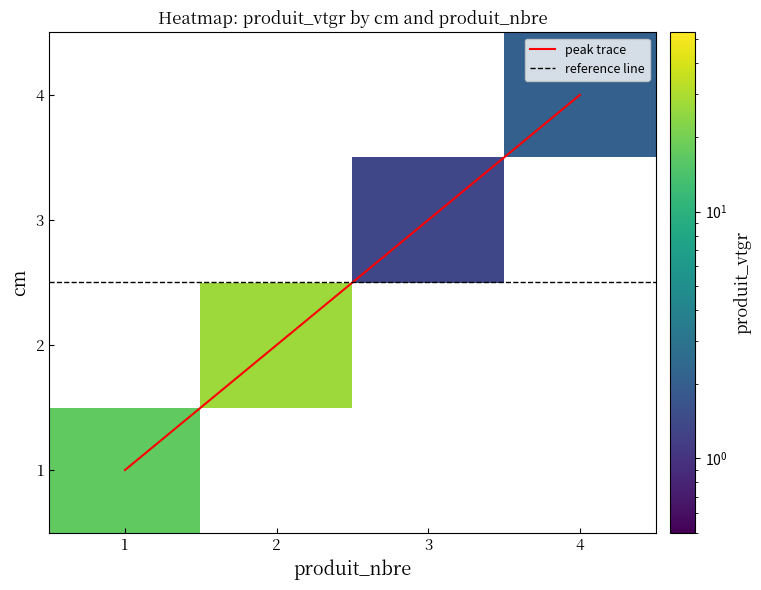

The 4 series shows 2.1 at 4. True or false?

True